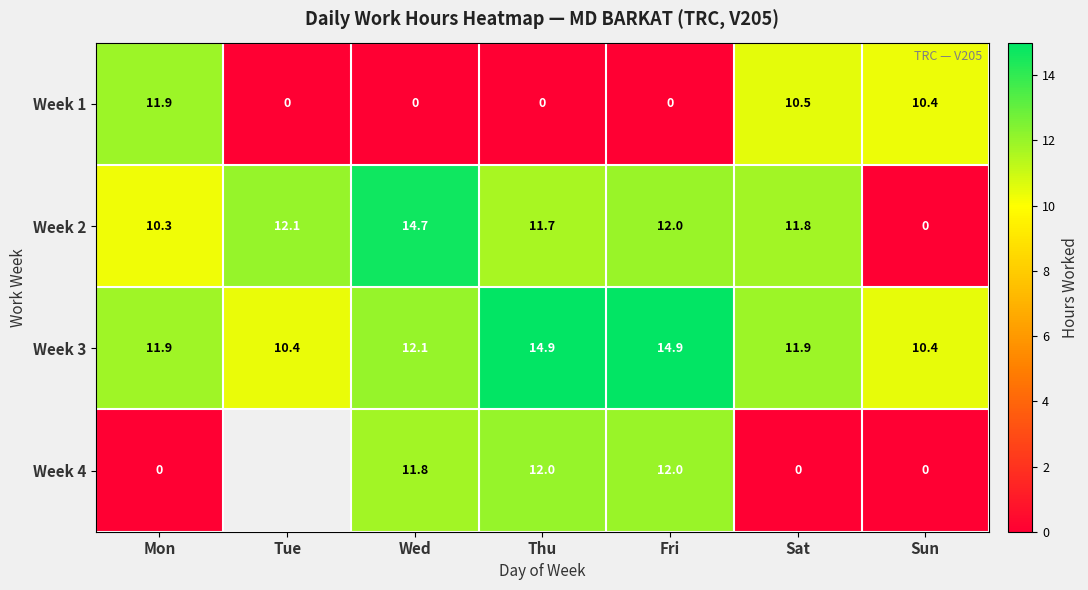

Is the value of Week 2 at Sat greater than the value of Week 3 at Mon?

No